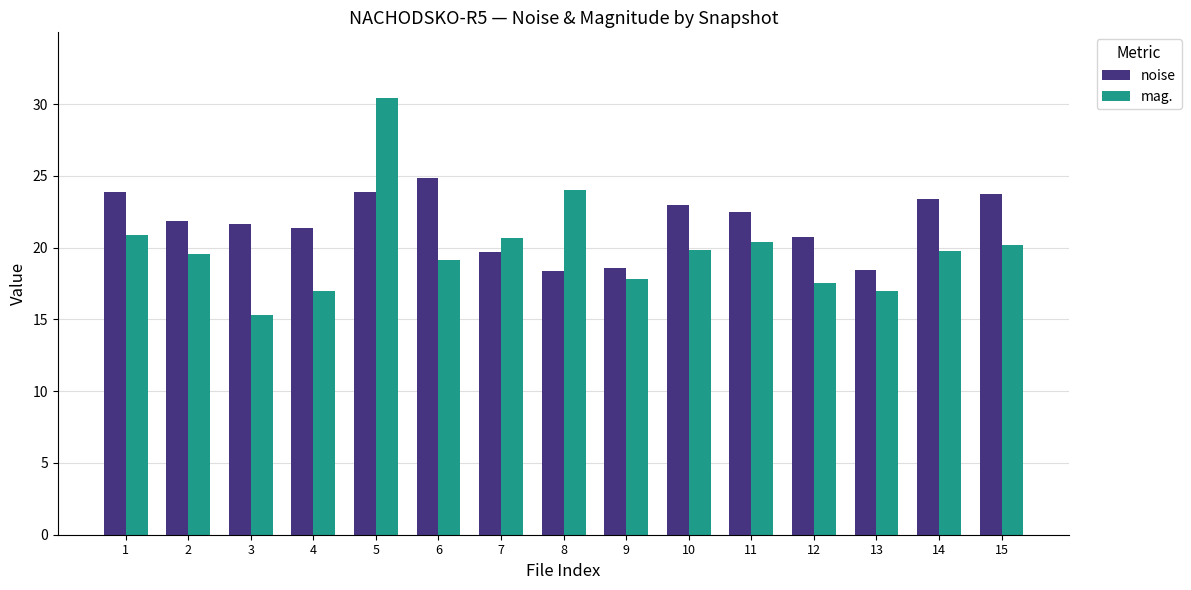

Which series changed the most between 3 and 12?

mag.